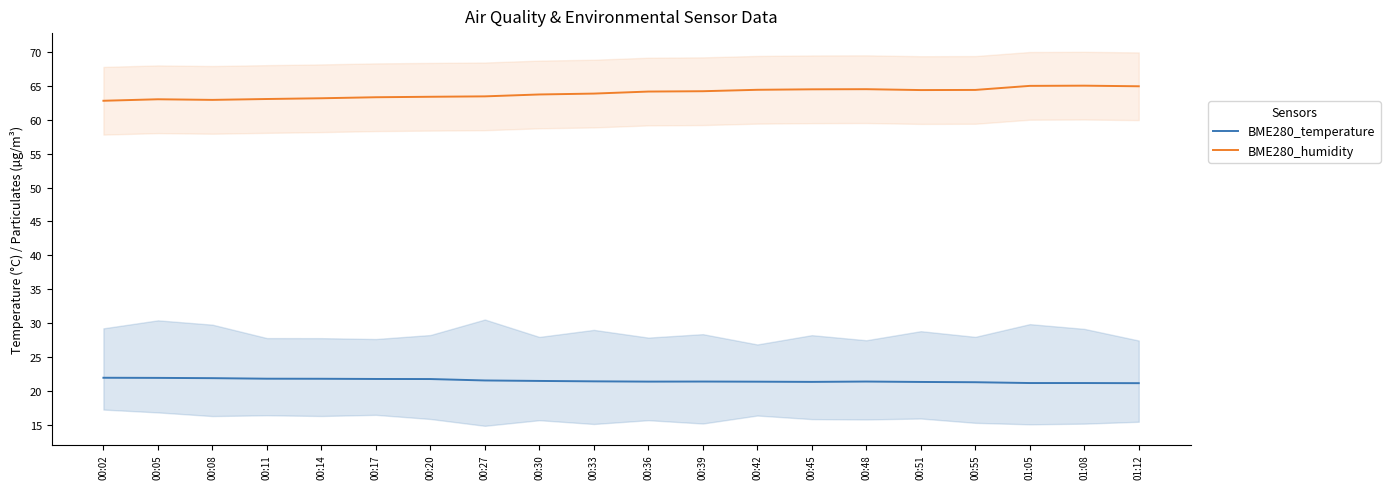

True or false: BME280_humidity has a value of 63.9 at 00:33.

True